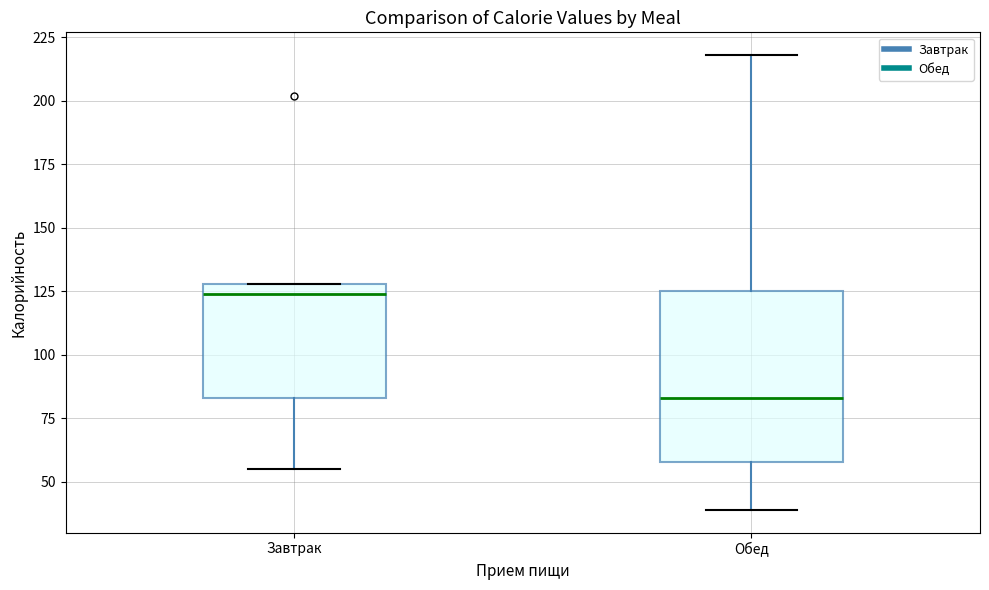

Which box's median line is the lowest?

Обед